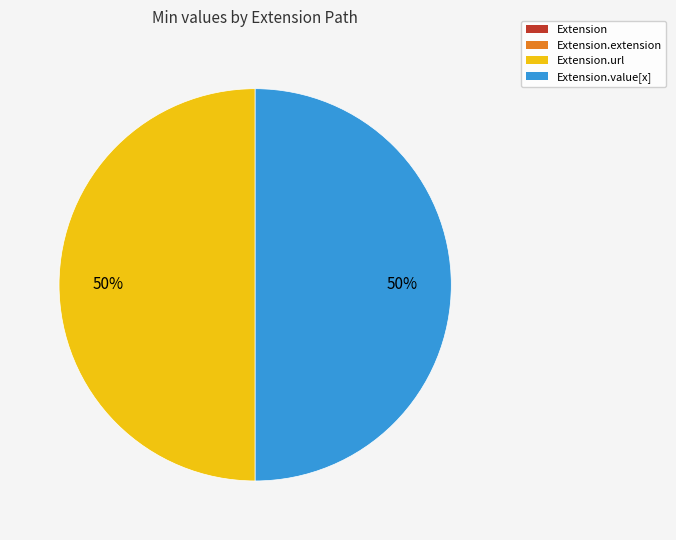

To the nearest percent, what is the difference between the largest and smallest slice percentages?

50%